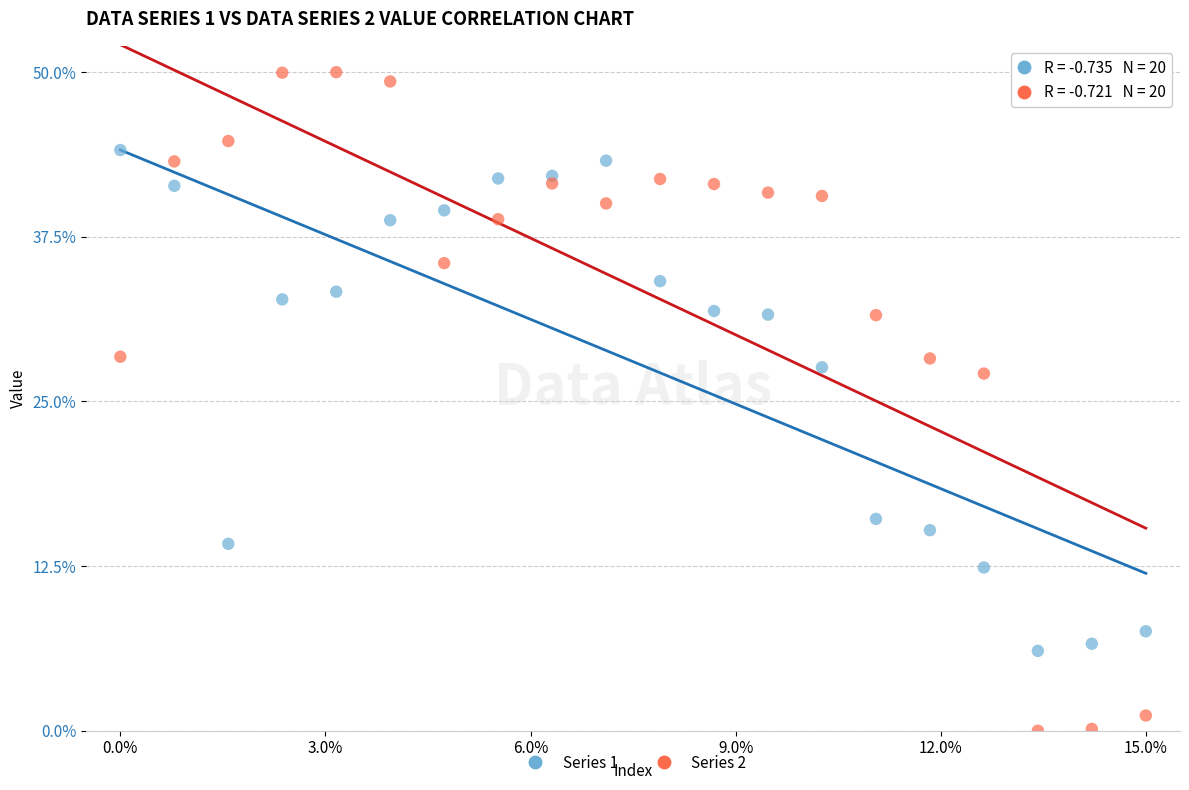

Across all data points, what is the range of Y values (max minus min)?

50.0